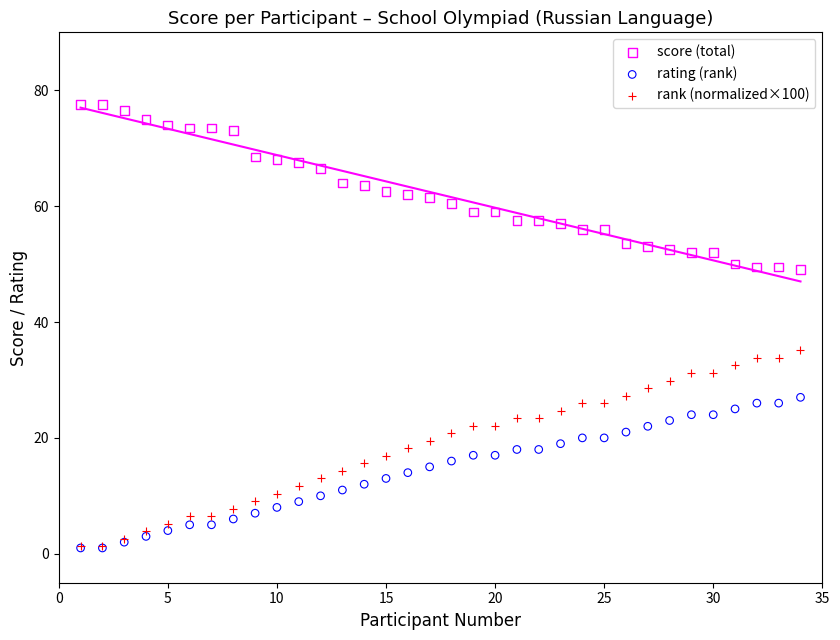

Across all series, what Y value is closest to 39?

35.1